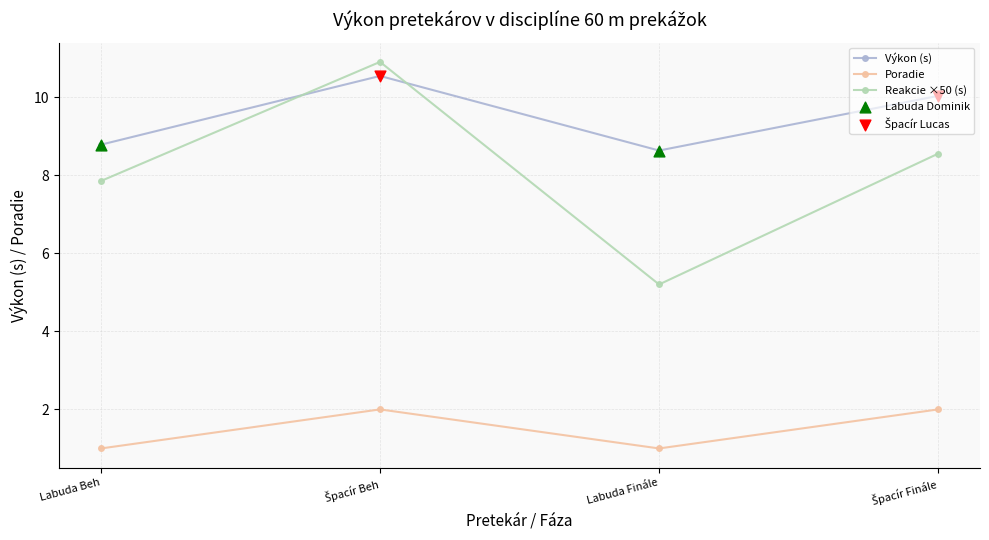

What is the difference between the highest and lowest values at Labuda Beh?

7.8